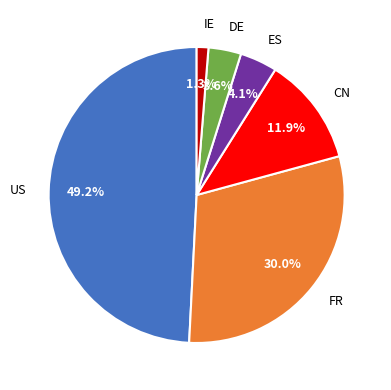

What percentage is NOT represented by FR?

70.0%